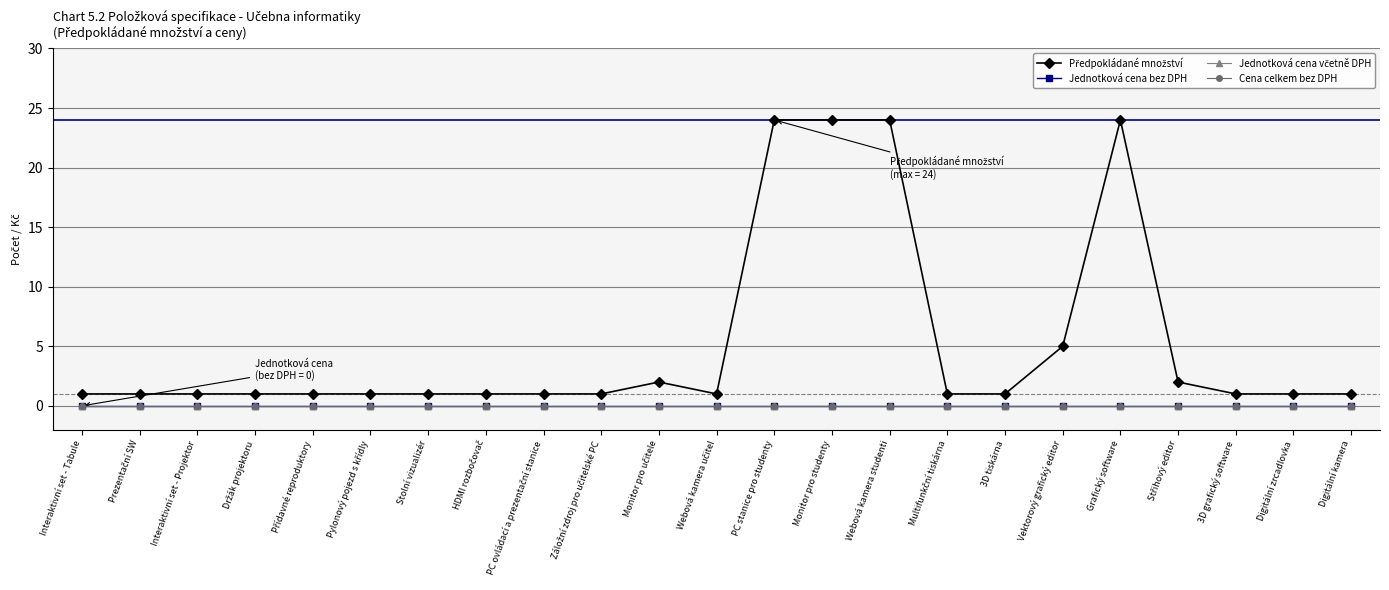

At how many categories does at least one series exceed 7?

4